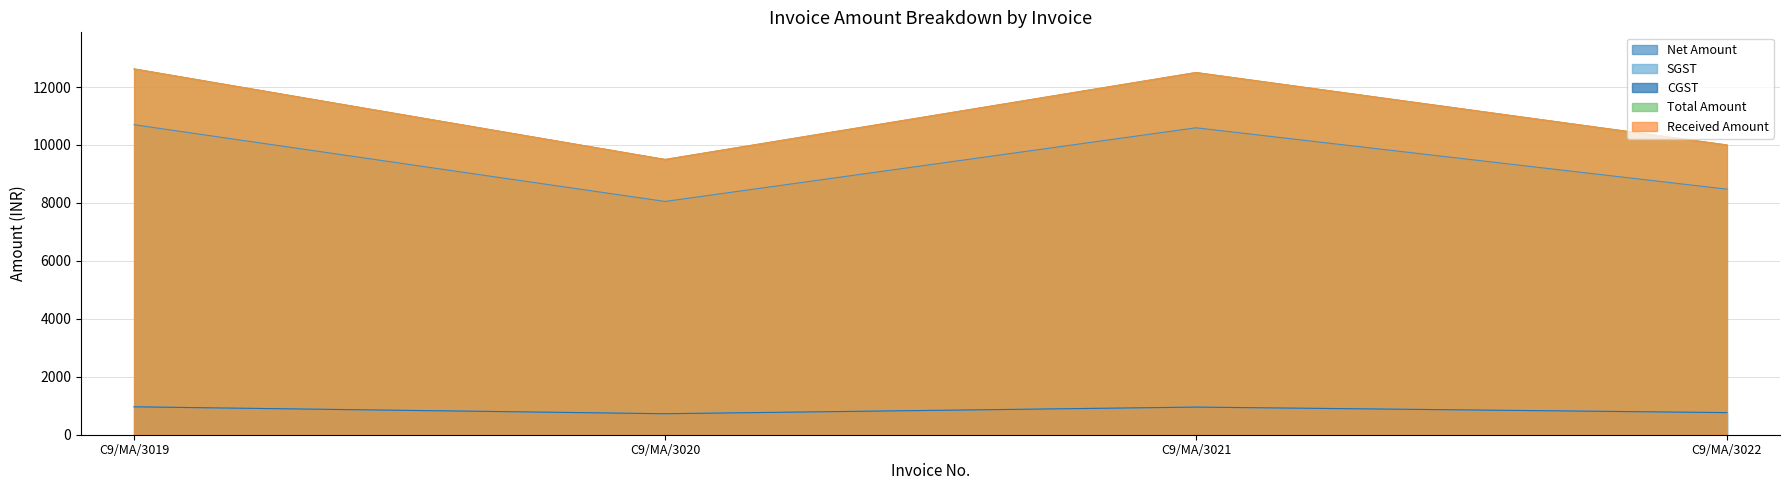

Which category has the lowest value in the Total Amount series?

C9/MA/3020